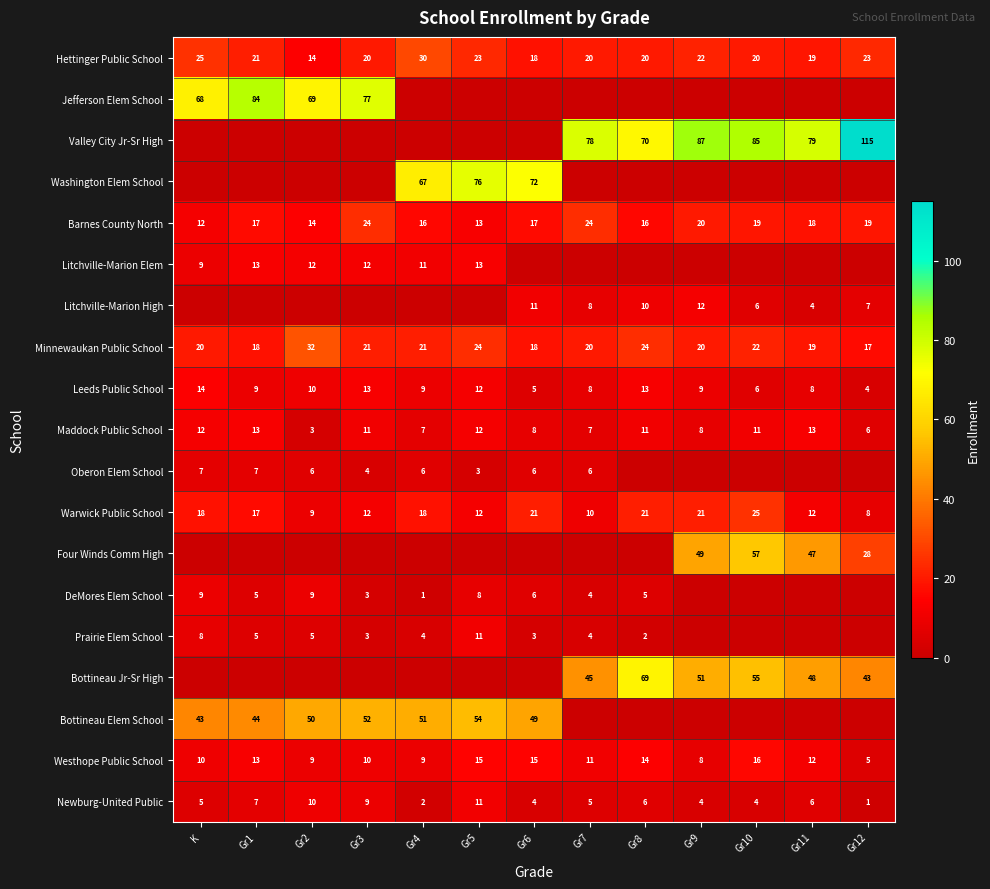

What is the sum of the Maddock Public School values at Gr12 and Gr6?

14